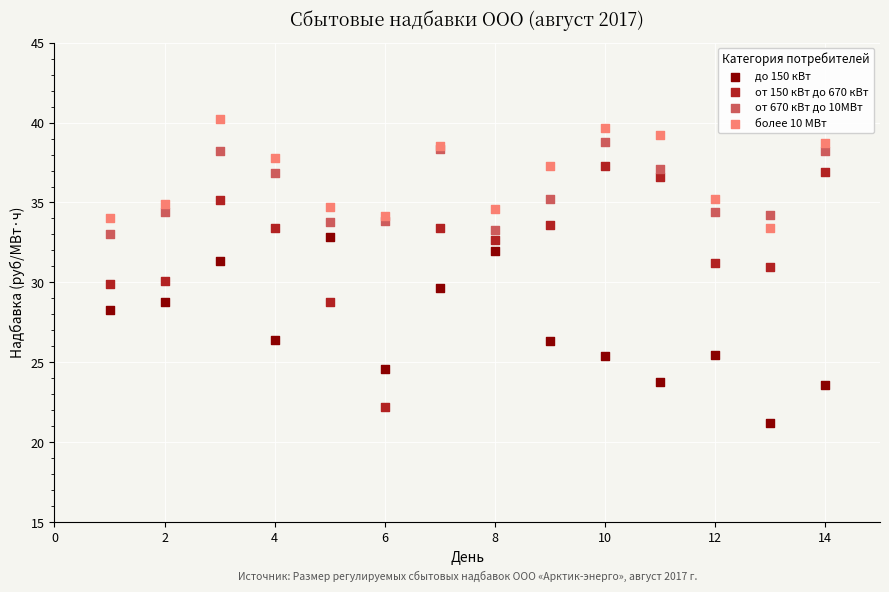

Which series reaches the maximum Y coordinate?

более 10 МВт